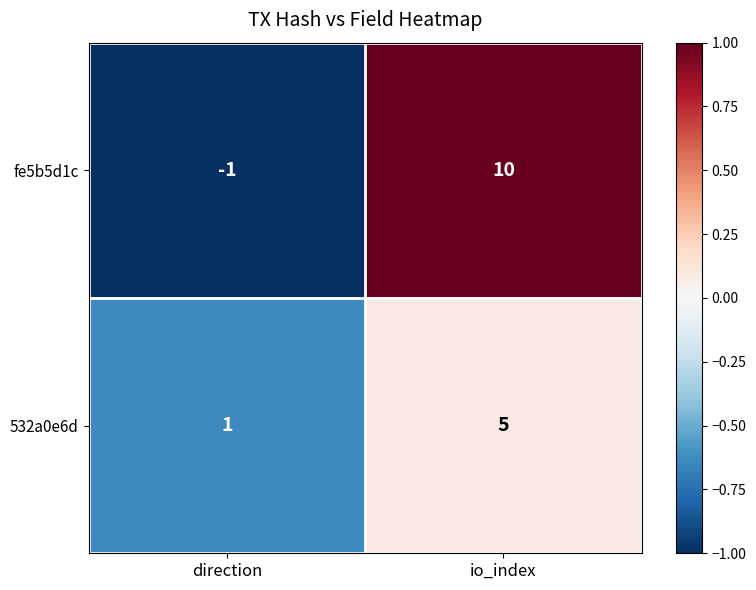

Reading left to right, transcribe all the data shown in this chart.

fe5b5d1c: -1	10
532a0e6d: 1	5